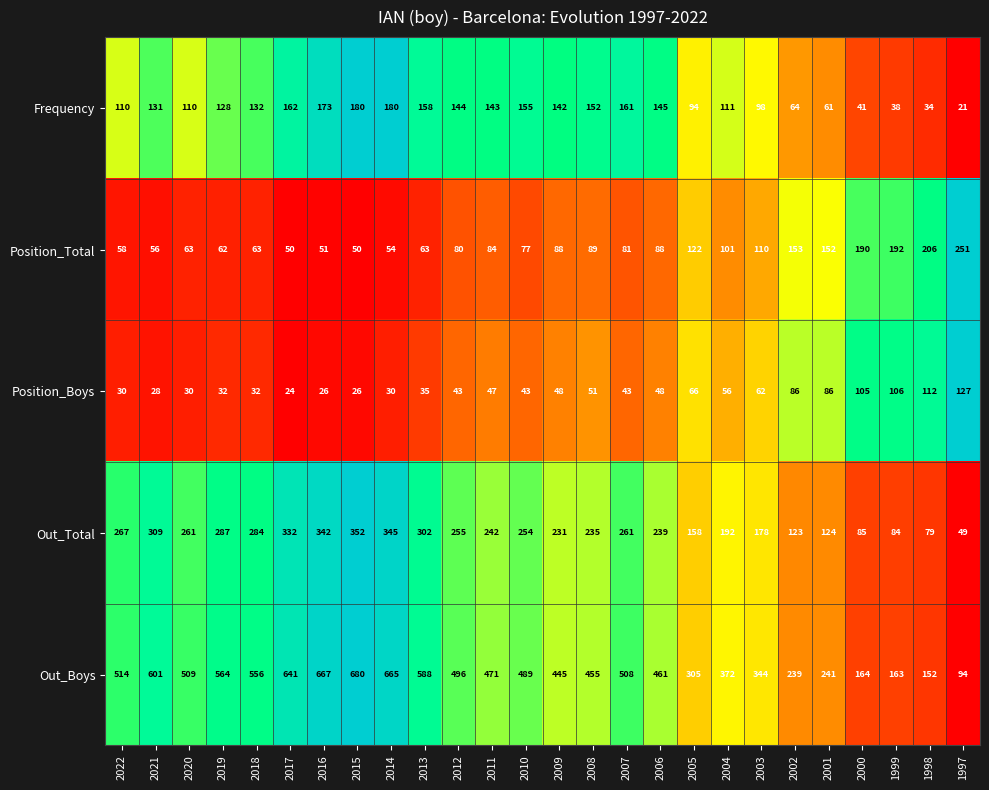

Which label corresponds to the smallest value in the chart?

1997